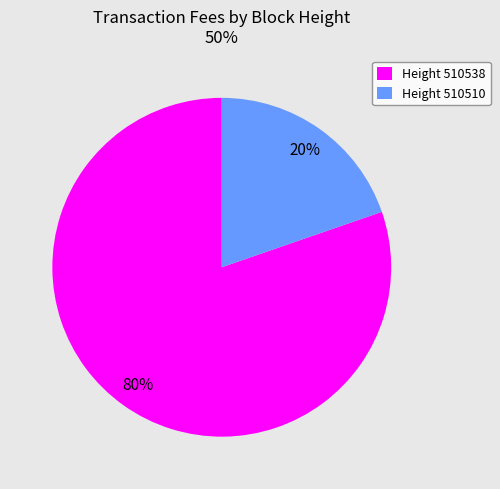

Combined, do Height 510510 and Height 510538 account for over 50%?

Yes